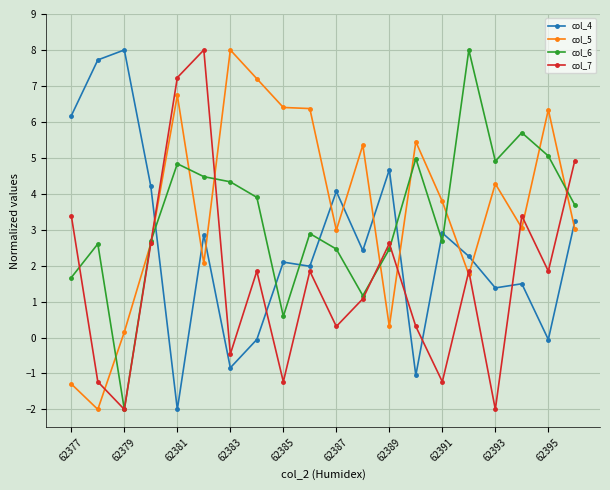

What is the average value of the col_7 series?

1.7